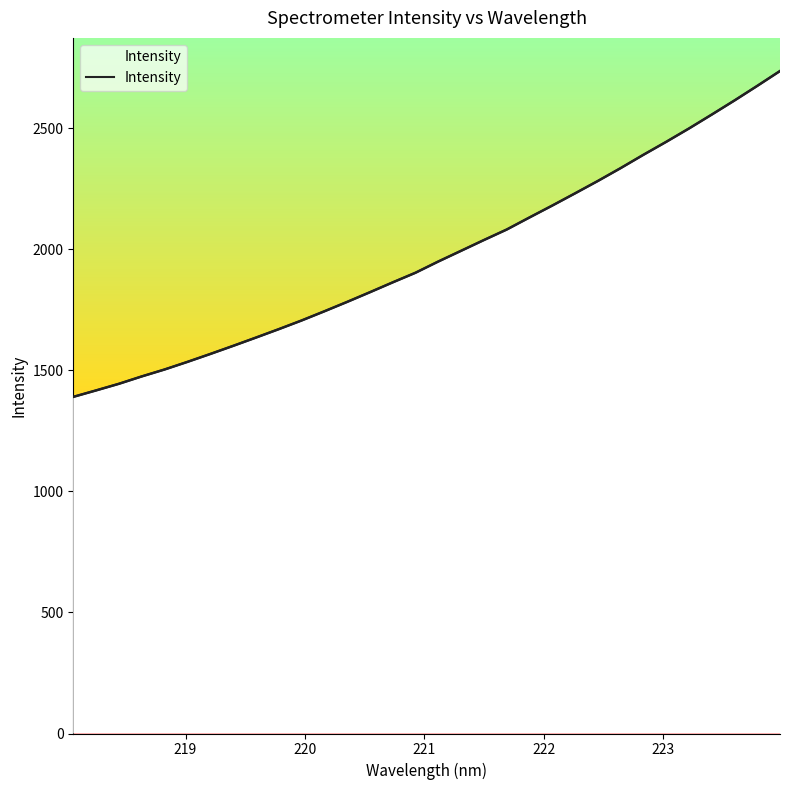

What is the difference between the second highest and minimum values?

1284.1